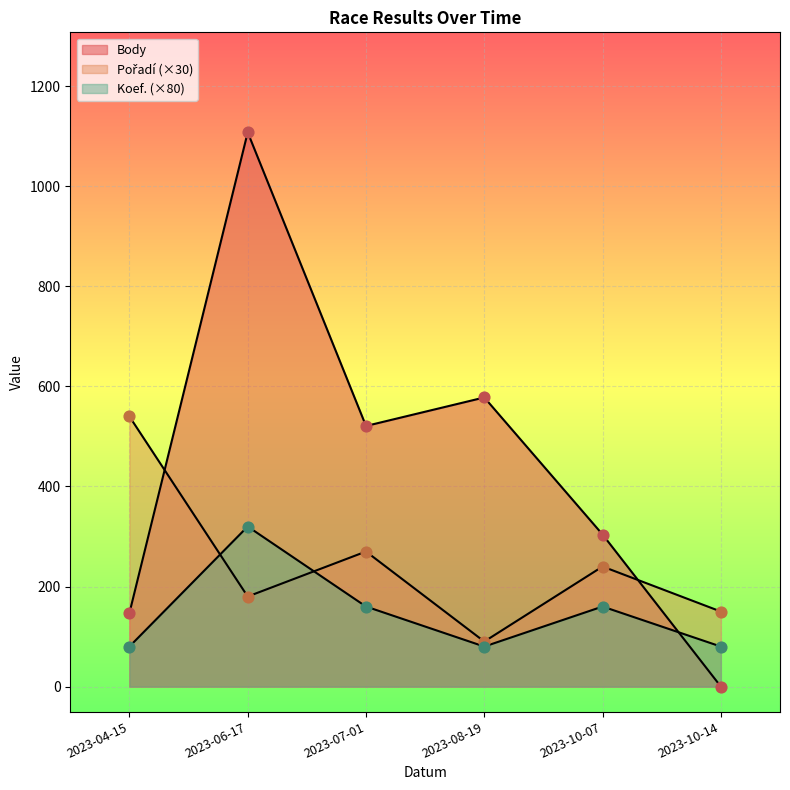

Which series contains the highest Y value?

Body